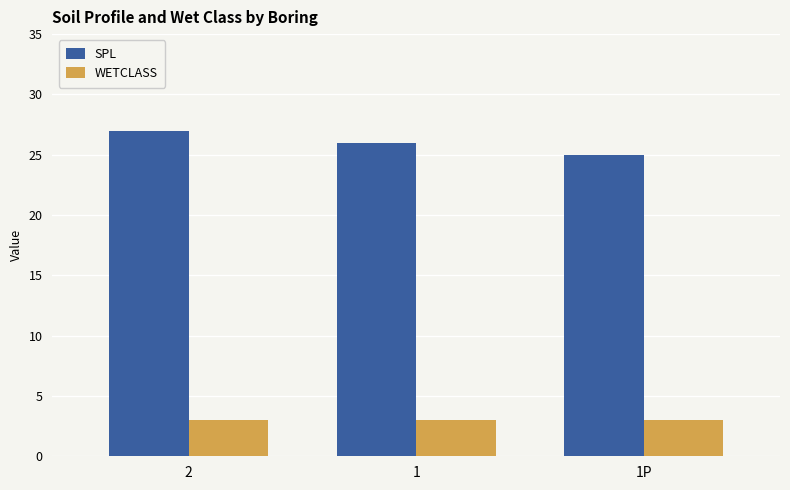

What is the label of the 3rd bar from the left?

1P